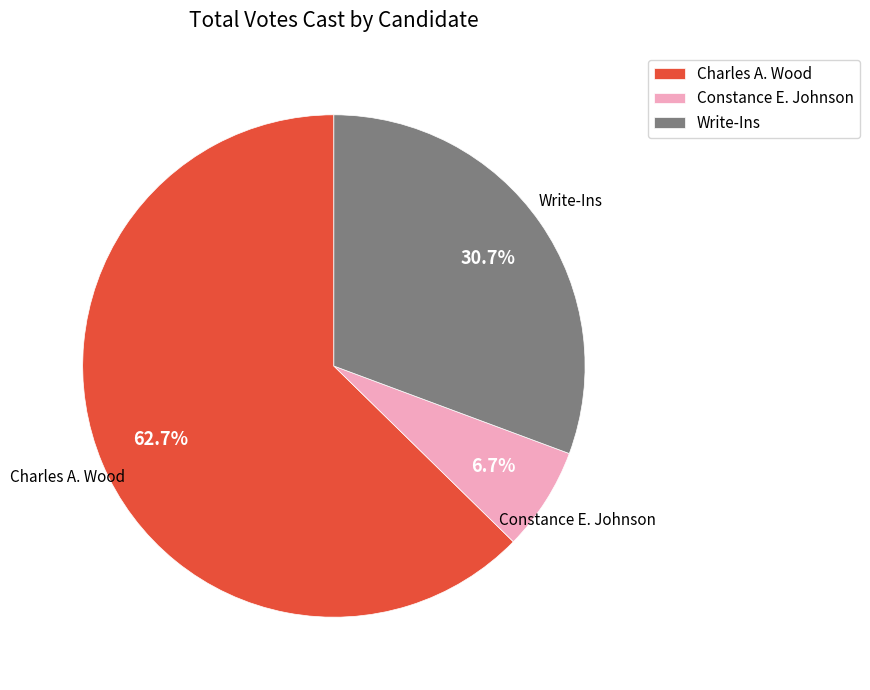

Between Write-Ins and Constance E. Johnson, which is larger?

Write-Ins